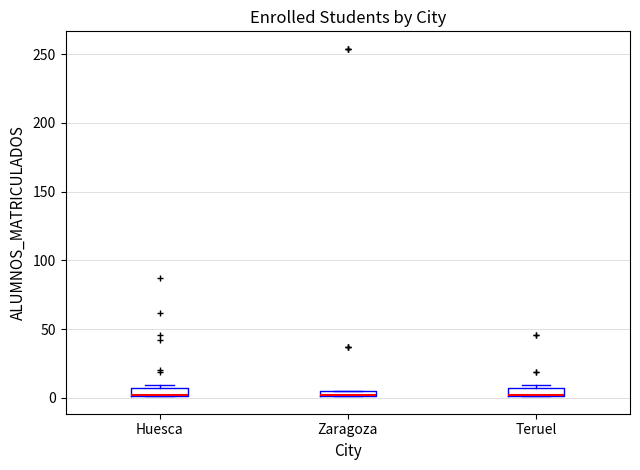

Where is the lower edge of the box for Zaragoza on the y-axis? The values are not printed on the chart, so give them approximately, as read against the axis.

0